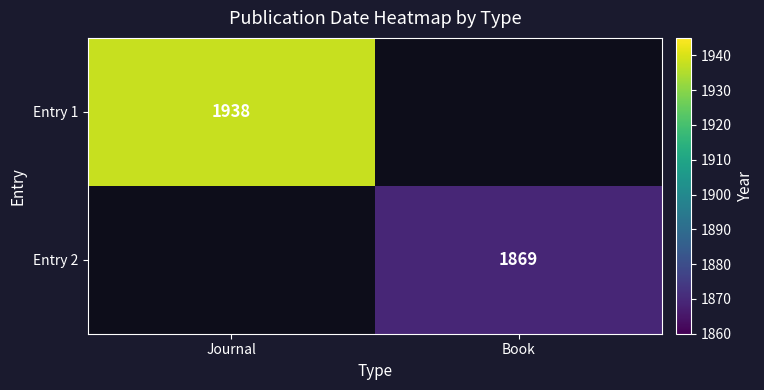

Is it true that Entry 1 equals 1938 at Journal?

True